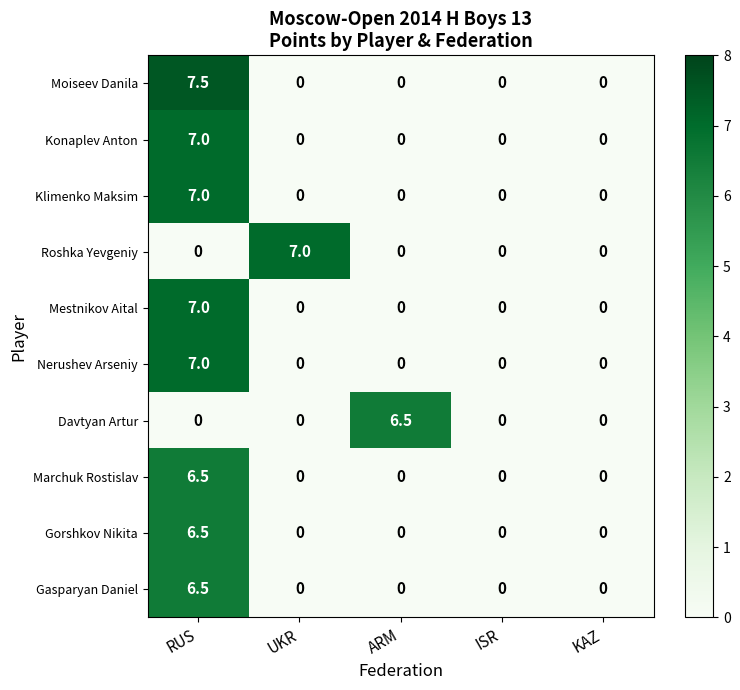

At which category is the sum across all series the highest?

RUS